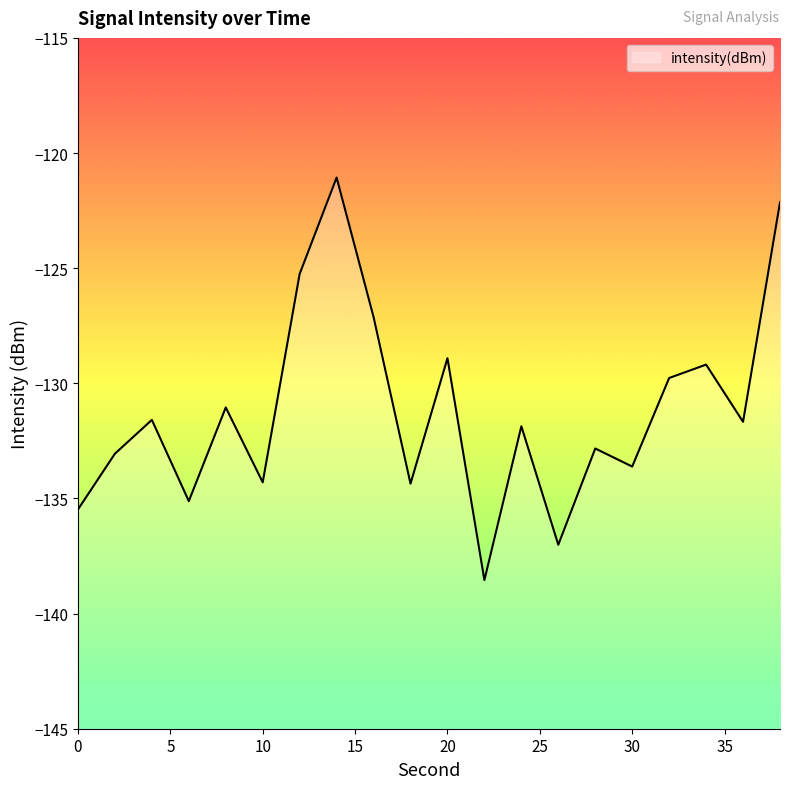

What is the value of the 4th point from the left?

-135.1